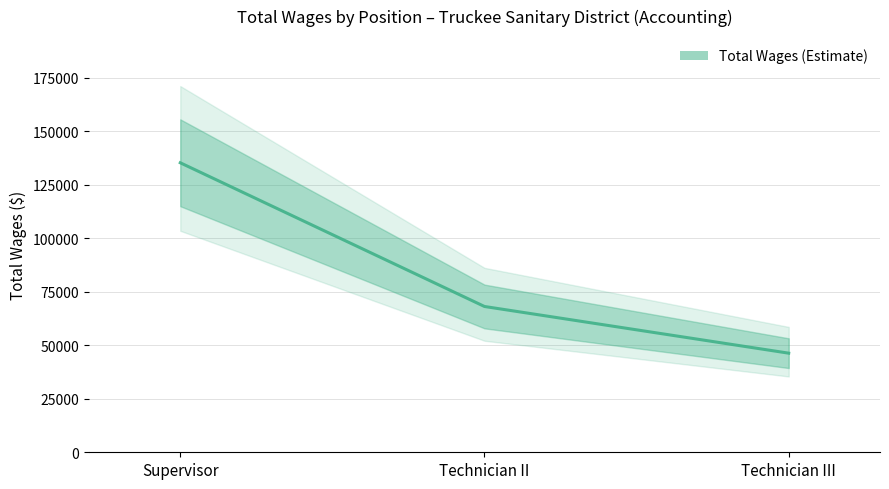

Reading left to right, list all the values displayed in this chart.

135304	68136	46315